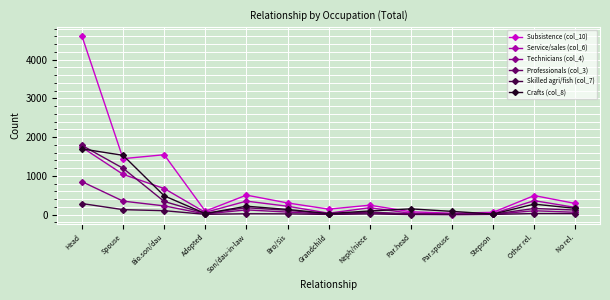

What position from the left is Neph/niece?

8